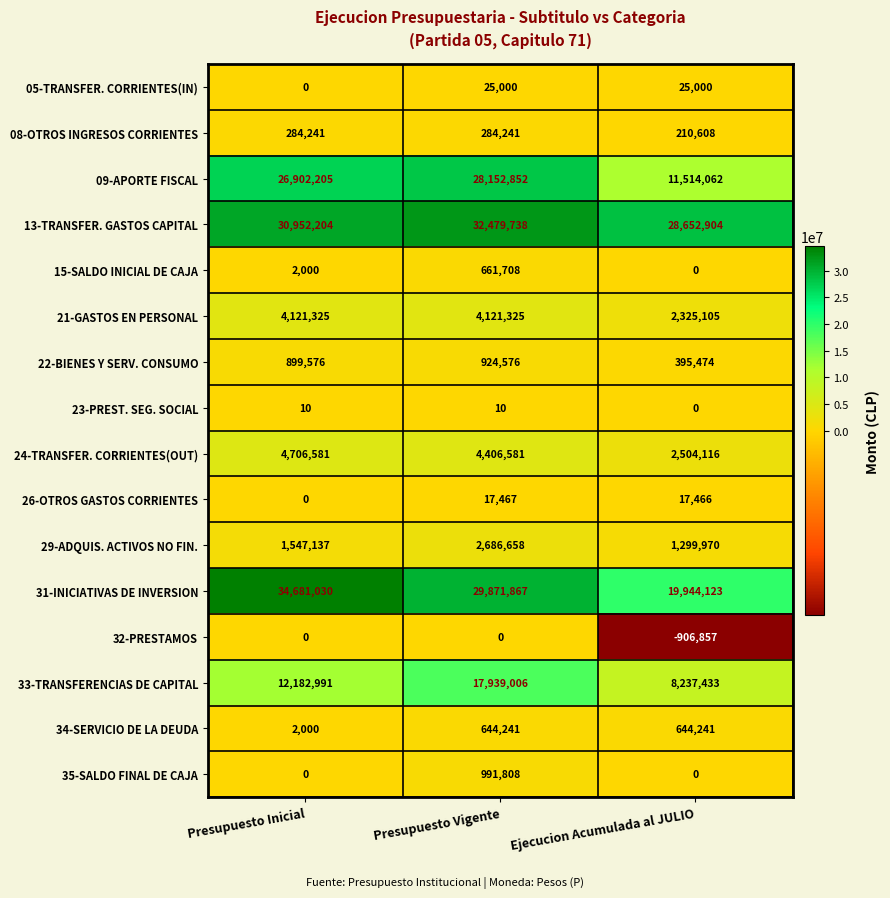

Is it true that 26-OTROS GASTOS CORRIENTES equals 17466 at Ejecucion Acumulada al JULIO?

True